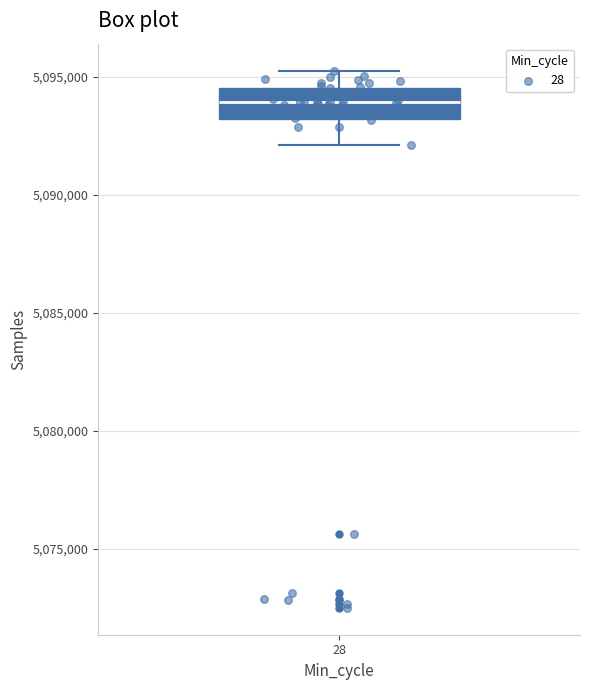

Transcribe this box plot: give where the median line is, the range the box spans, and where the two whiskers end, as read against the y-axis. The values are not printed on the chart, so give them approximately, as read against the axis.

median 5094000, box 5093000 to 5094500, whiskers 5092000 to 5095500